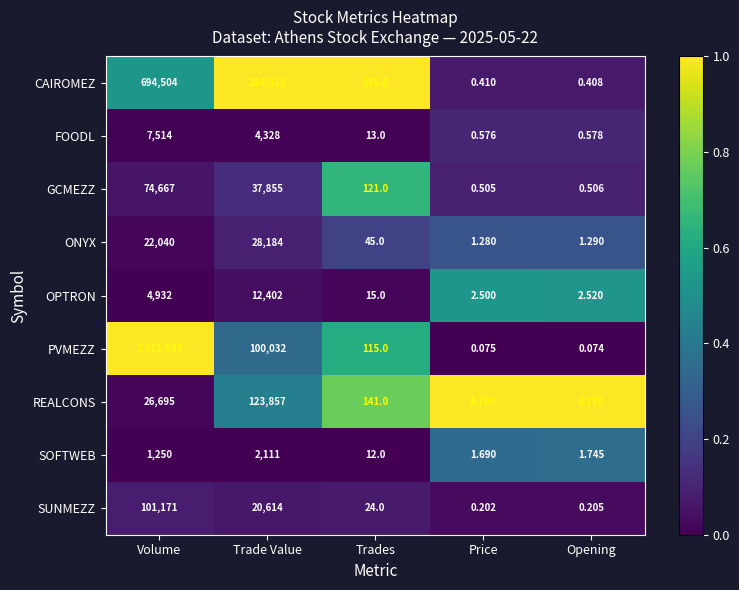

Which category has the highest value across all series?

Volume